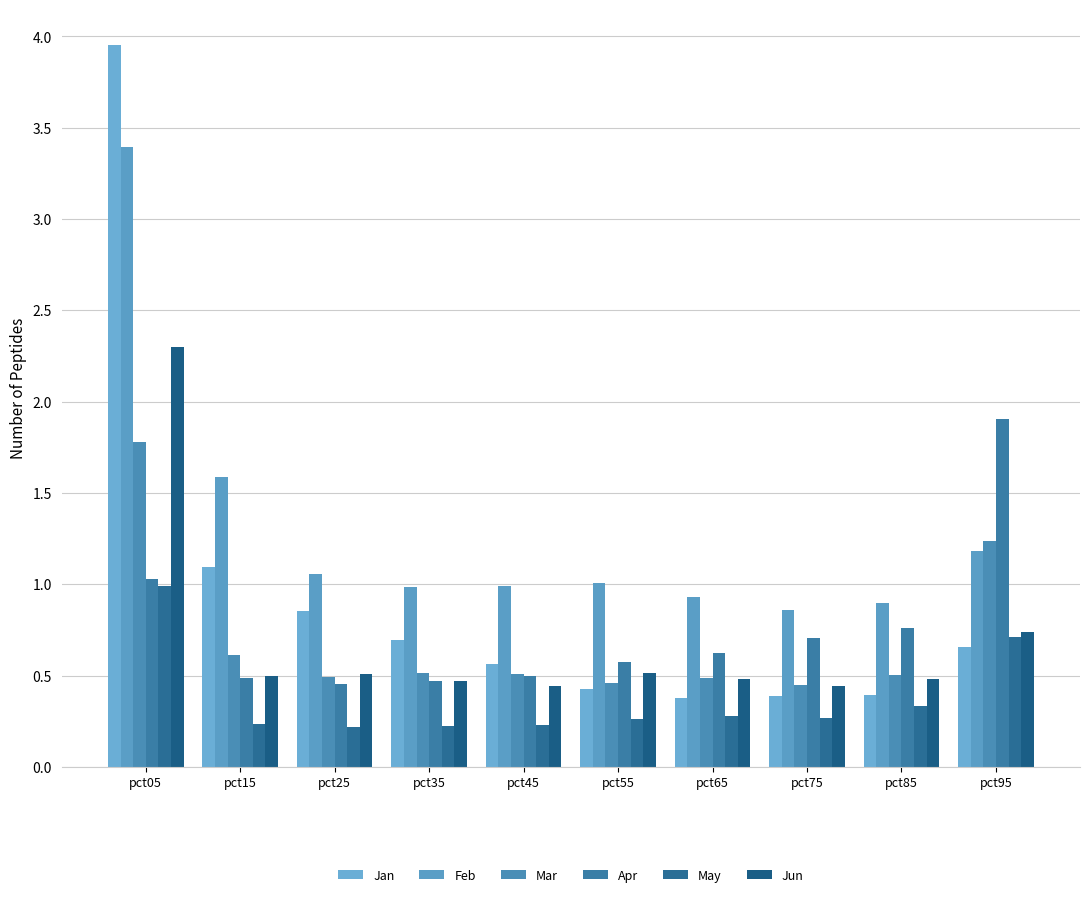

Reading right to left, what are all the values shown in this chart?

Jan: pct95=0.7	pct85=0.4	pct75=0.4	pct65=0.4	pct55=0.4	pct45=0.6	pct35=0.7	pct25=0.9	pct15=1.1	pct05=4.0
Feb: pct95=1.2	pct85=0.9	pct75=0.9	pct65=0.9	pct55=1.0	pct45=1.0	pct35=1.0	pct25=1.1	pct15=1.6	pct05=3.4
Mar: pct95=1.2	pct85=0.5	pct75=0.4	pct65=0.5	pct55=0.5	pct45=0.5	pct35=0.5	pct25=0.5	pct15=0.6	pct05=1.8
Apr: pct95=1.9	pct85=0.8	pct75=0.7	pct65=0.6	pct55=0.6	pct45=0.5	pct35=0.5	pct25=0.5	pct15=0.5	pct05=1.0
May: pct95=0.7	pct85=0.3	pct75=0.3	pct65=0.3	pct55=0.3	pct45=0.2	pct35=0.2	pct25=0.2	pct15=0.2	pct05=1.0
Jun: pct95=0.7	pct85=0.5	pct75=0.4	pct65=0.5	pct55=0.5	pct45=0.4	pct35=0.5	pct25=0.5	pct15=0.5	pct05=2.3